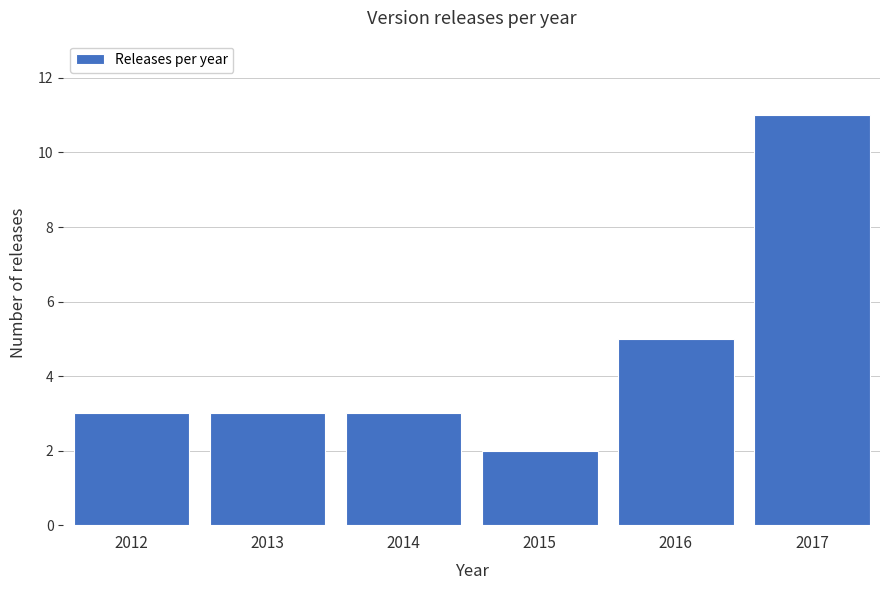

Reading left to right, what are all the values shown in this chart?

3	3	3	2	5	11